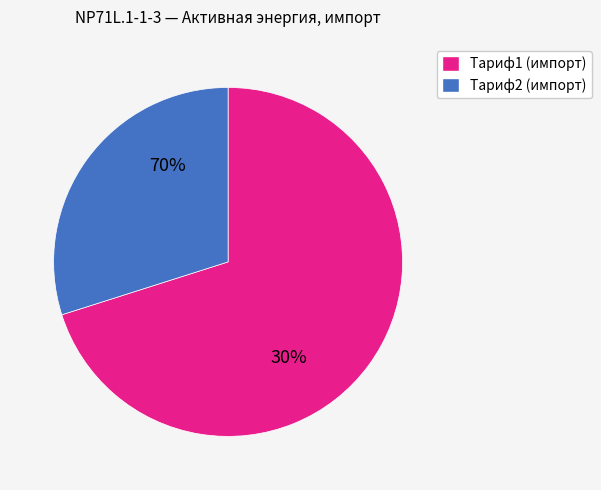

What percentage do Тариф1 (импорт) and Тариф2 (импорт) together represent?

100.0%